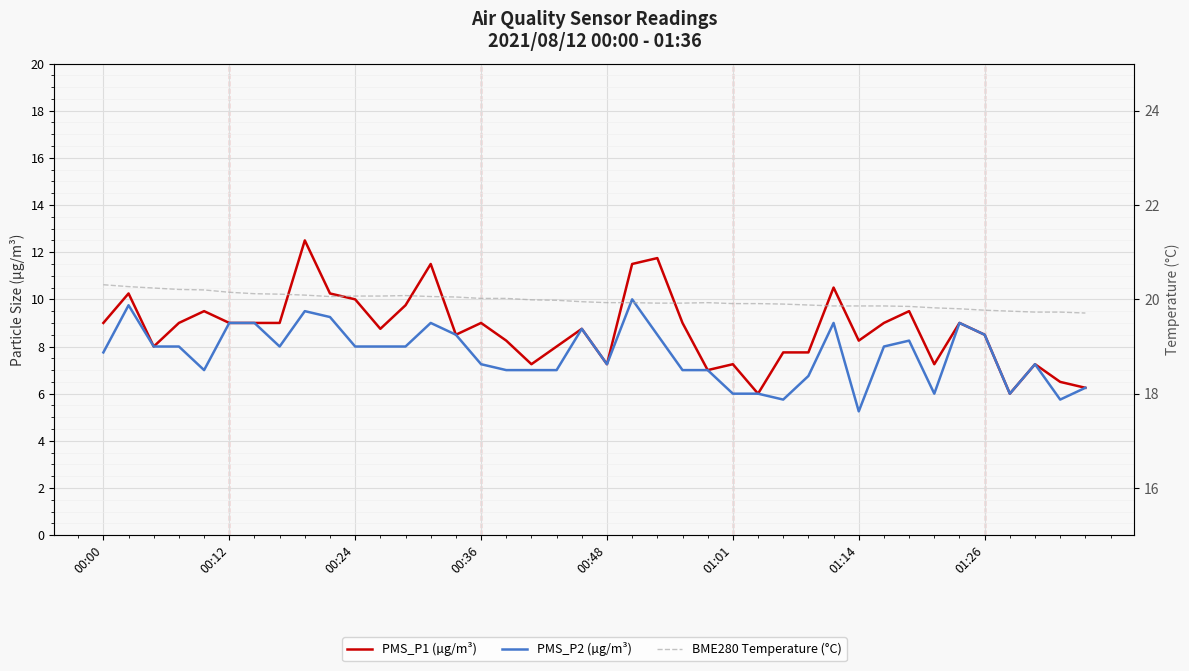

Rank the categories by BME280 Temperature (°C) value from lowest to highest.

39, 37, 38, 36, 35, 34, 33, 32, 29, 30, 31, 28, 27, 25, 26, 22, 23, 20, 21, 24, 19, 18, 17, 15, 16, 14, 9, 13, 10, 11, 12, 8, 01:26, 01:14, 01:01, 00:48, 00:36, 00:24, 00:12, 00:00